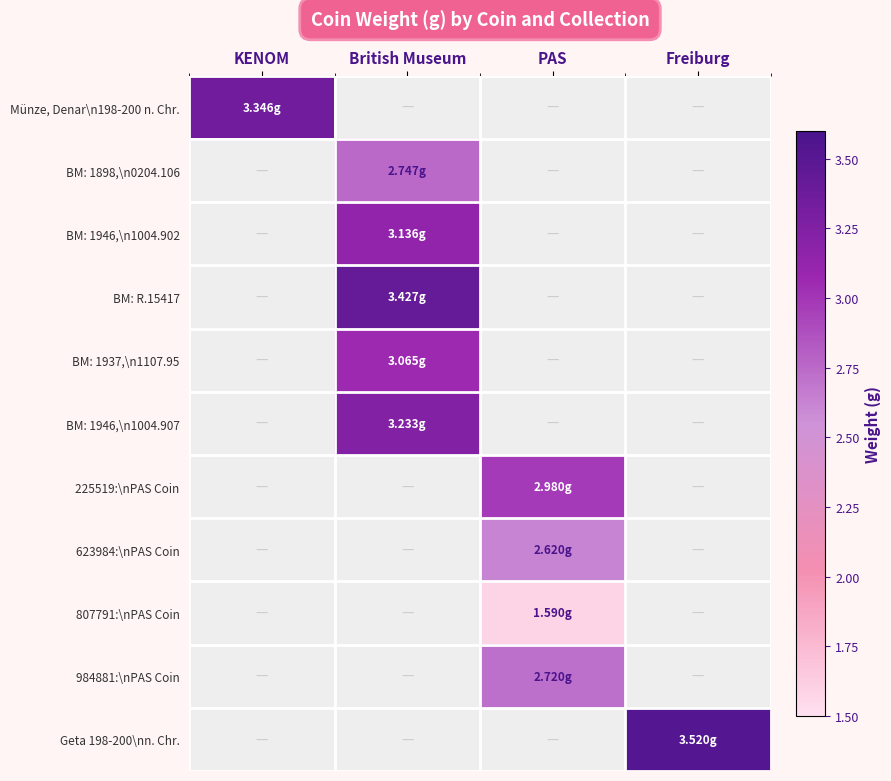

What is the lowest value of the Münze, Denar\n198-200 n. Chr. series?

3.3